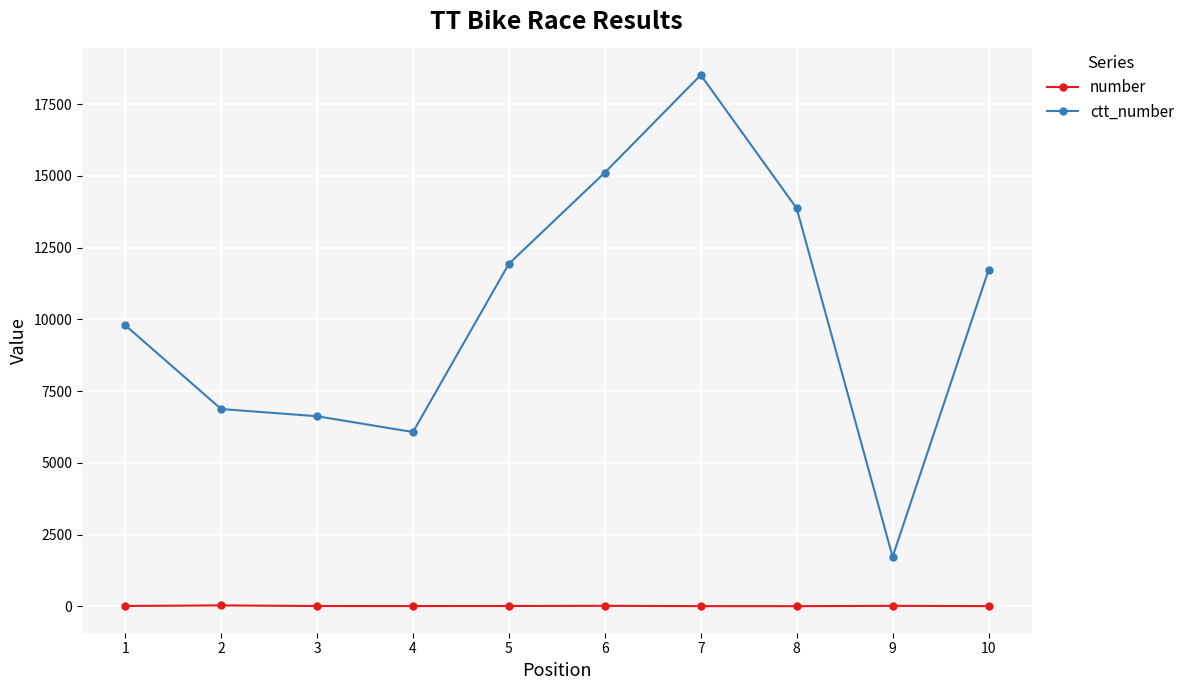

The ctt_number series shows 2675 at 9. True or false?

False